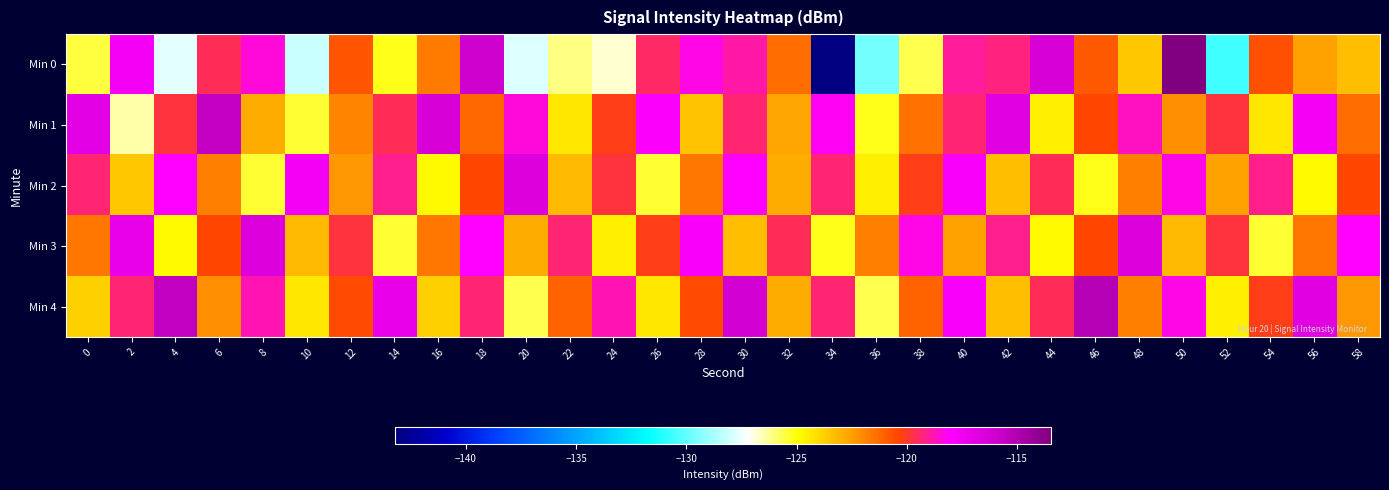

At how many categories does at least one series exceed -140?

30